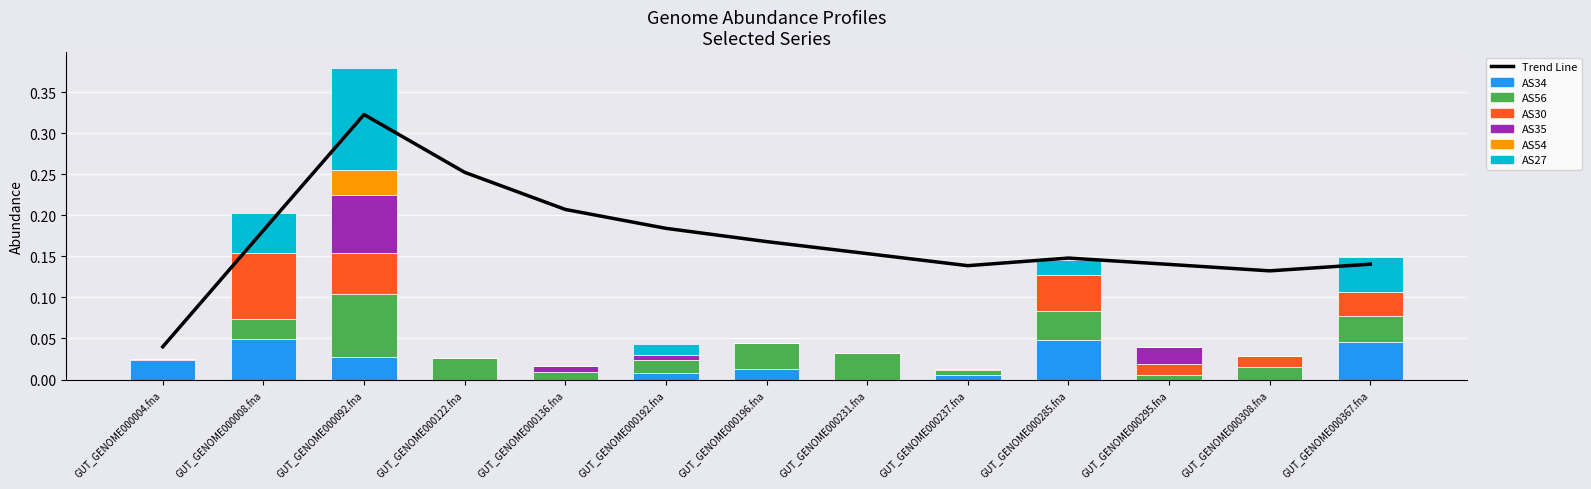

List the labels in order of AS30 value, smallest first.

GUT_GENOME000004.fna, GUT_GENOME000122.fna, GUT_GENOME000136.fna, GUT_GENOME000192.fna, GUT_GENOME000196.fna, GUT_GENOME000231.fna, GUT_GENOME000237.fna, GUT_GENOME000295.fna, GUT_GENOME000308.fna, GUT_GENOME000367.fna, GUT_GENOME000285.fna, GUT_GENOME000092.fna, GUT_GENOME000008.fna